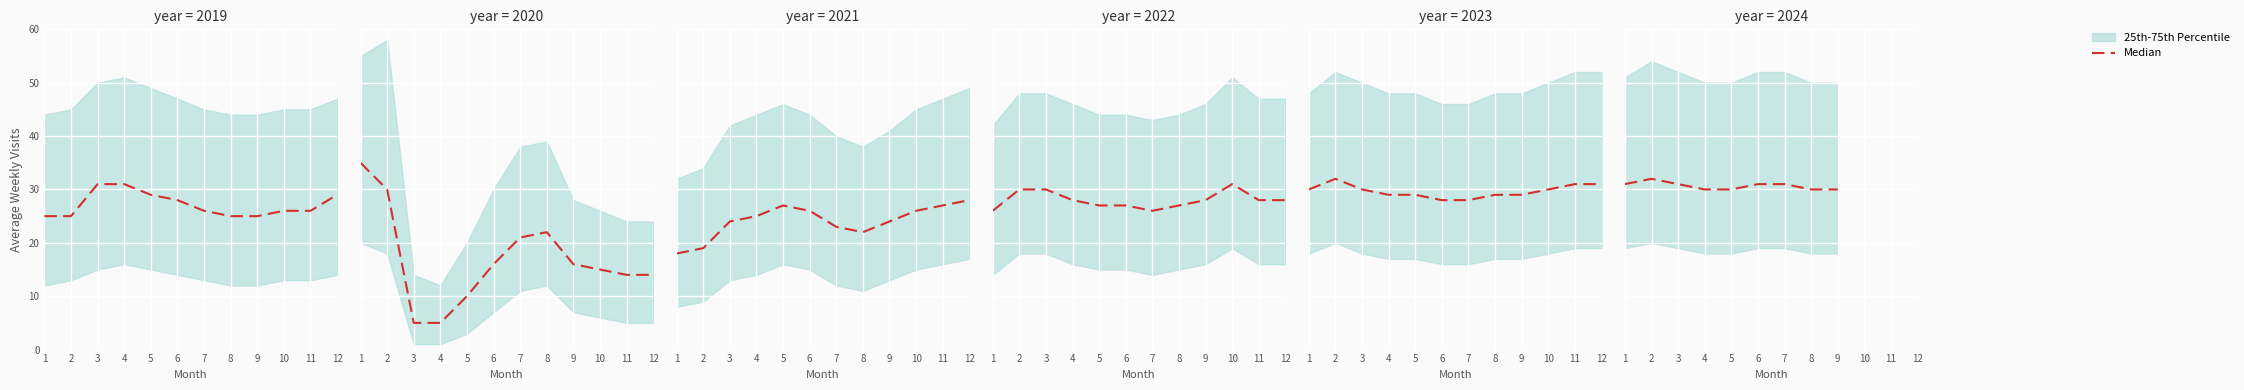

Is it true that the value at 5 is 12?

False